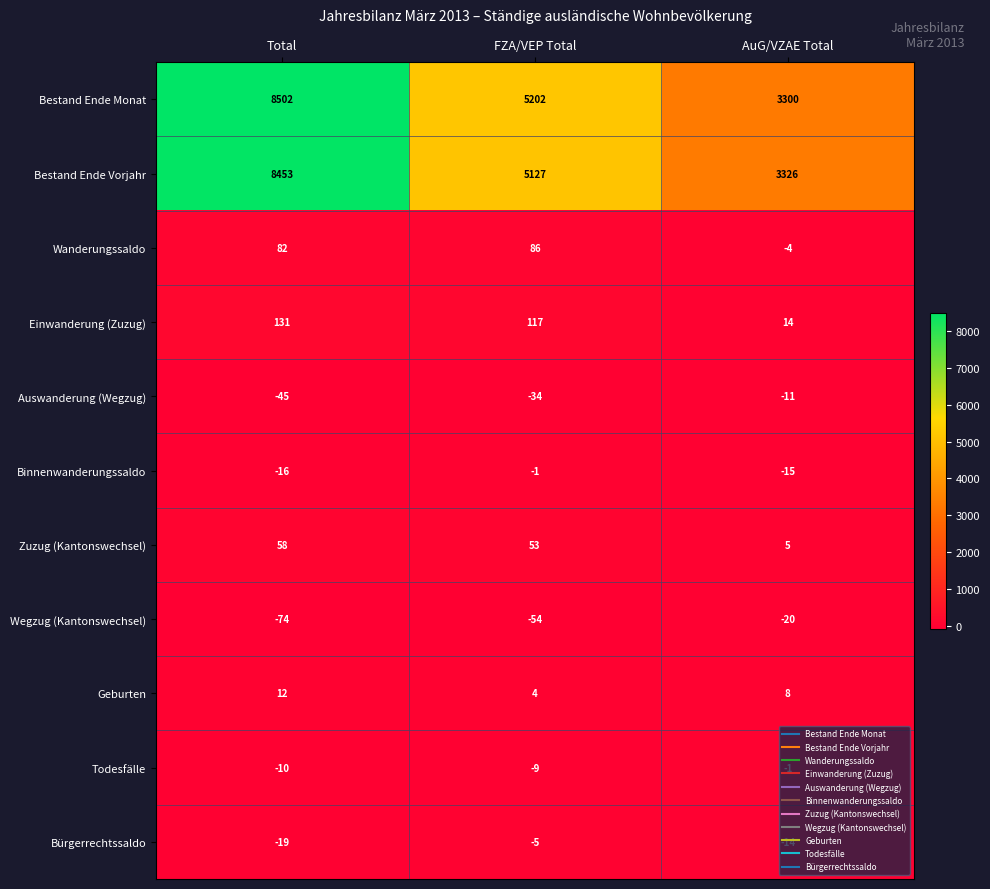

Where is Wegzug (Kantonswechsel) nearest to the value -47?

FZA/VEP Total